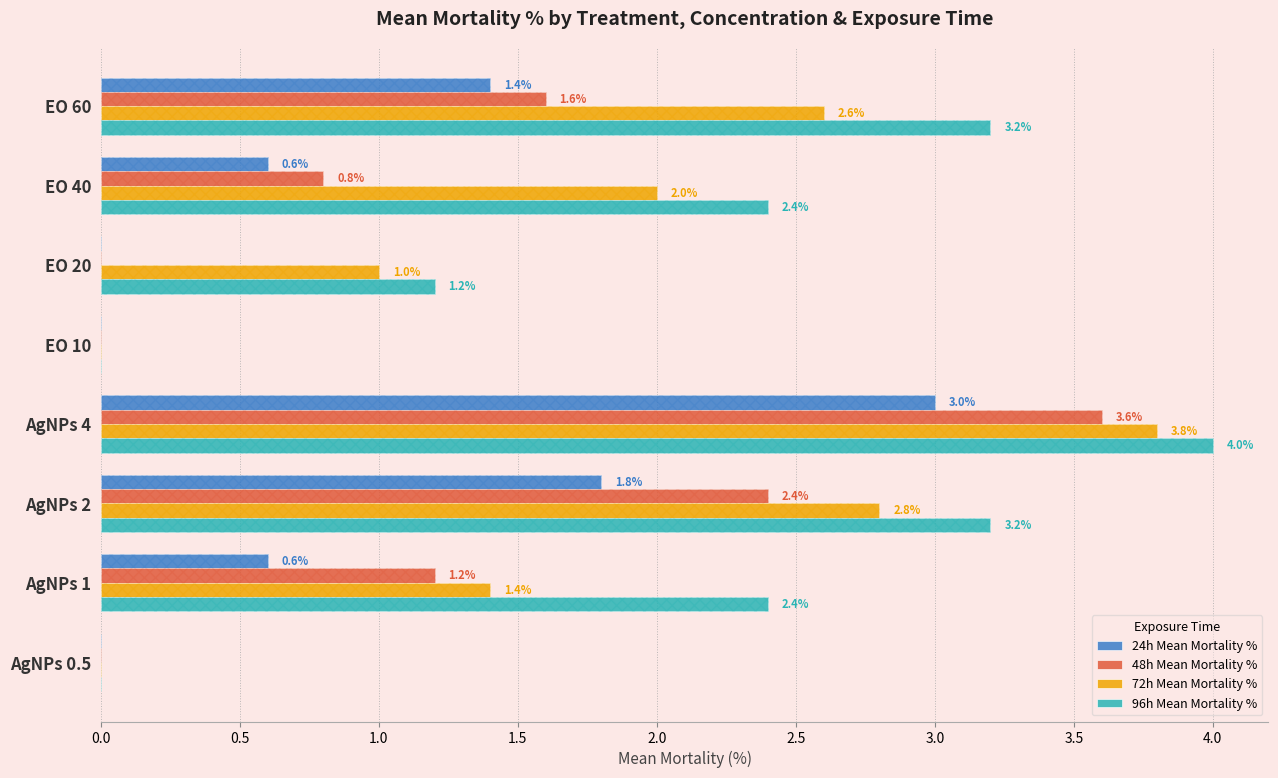

How many values in the 72h Mean Mortality % series exceed 2?

3